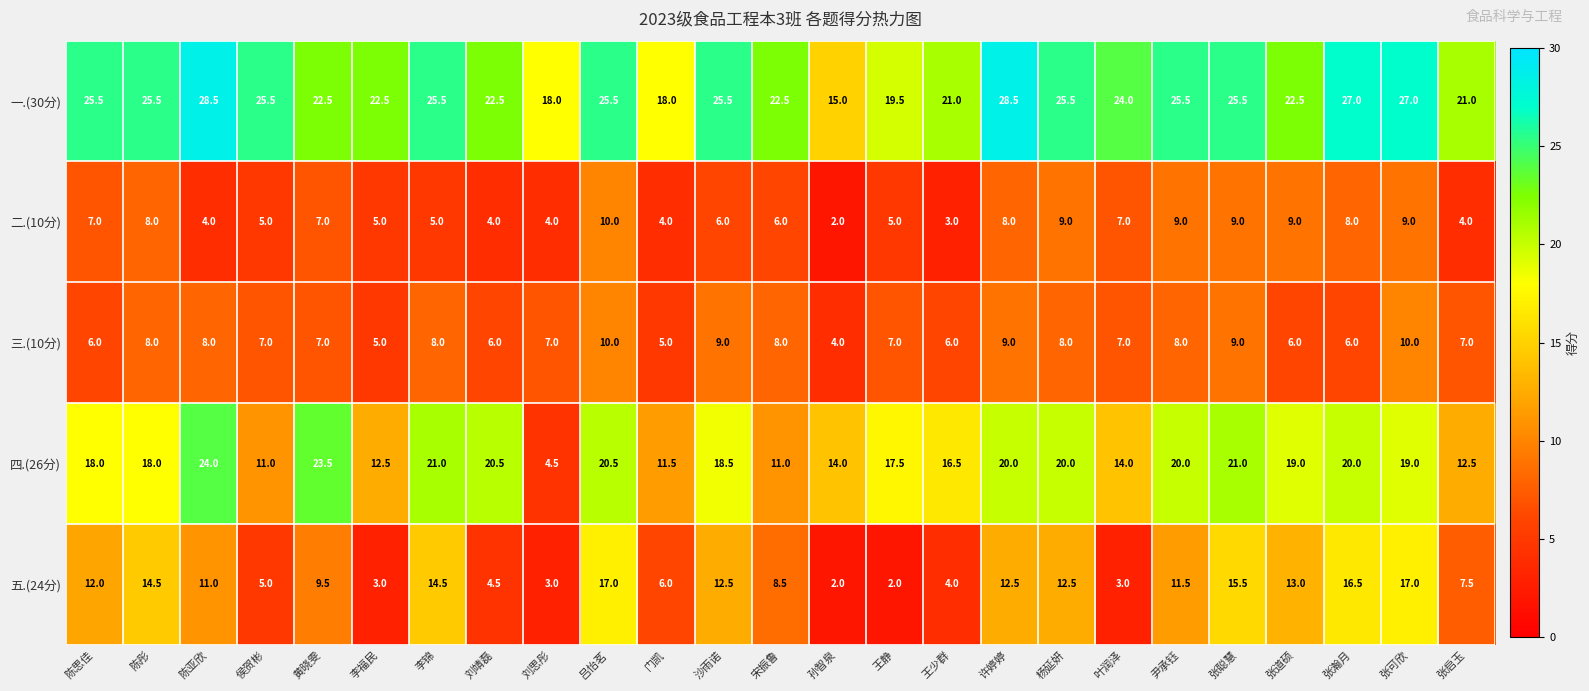

Which series has the widest spread of values?

四.(26分)